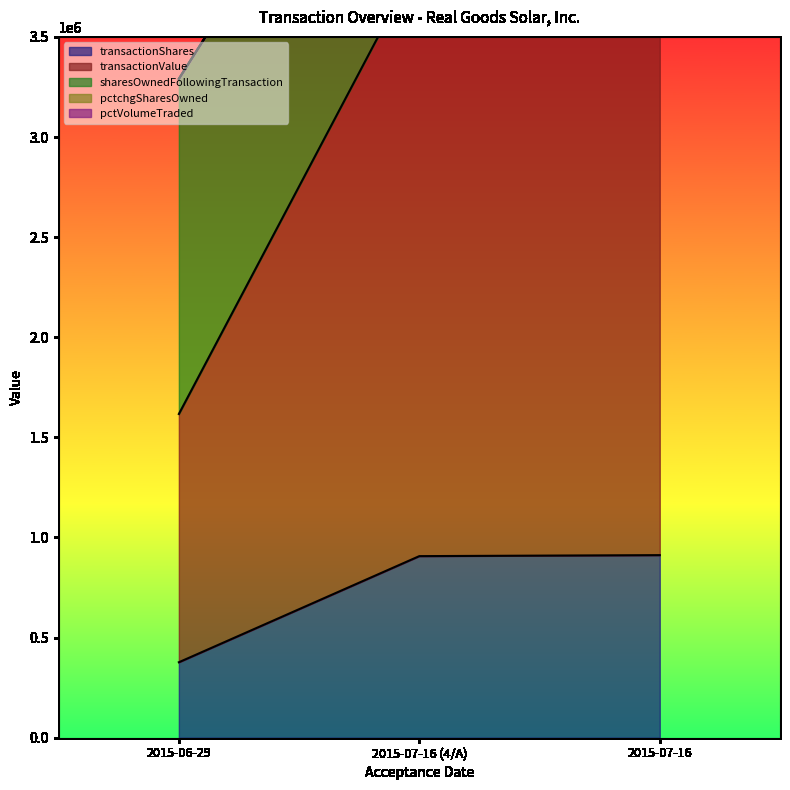

What is the minimum value for transactionShares?

376855.8